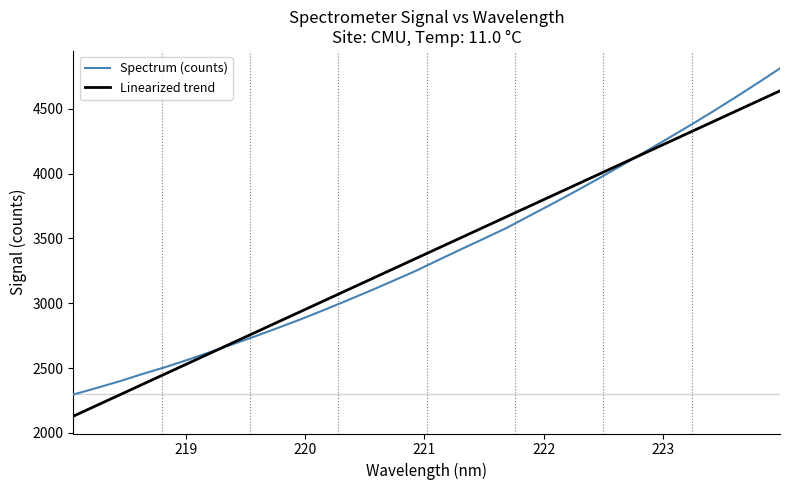

Rank the series by their maximum value, from lowest to highest.

Linearized trend, Spectrum (counts)